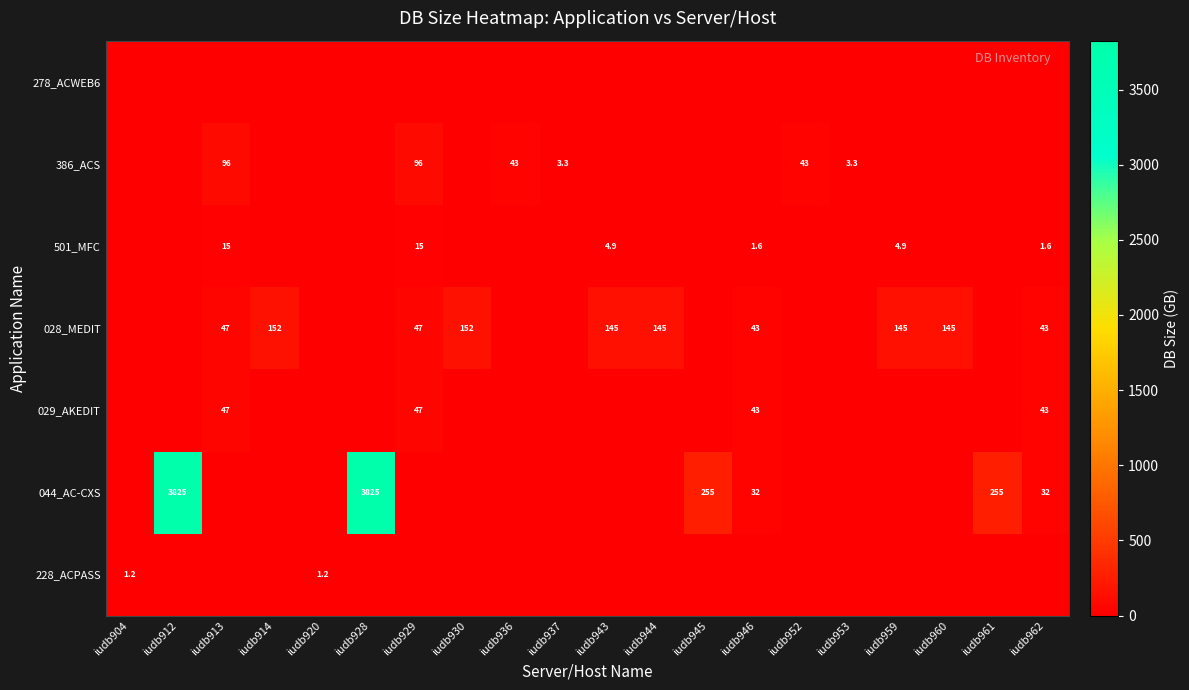

At how many categories does at least one series exceed 2874?

2